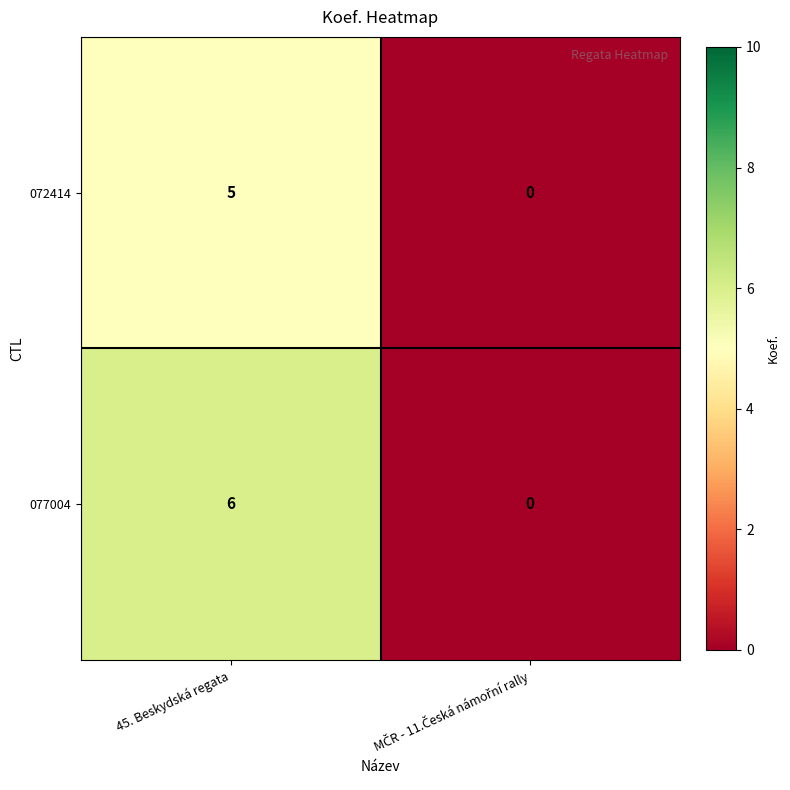

How many series are shown in this chart?

2